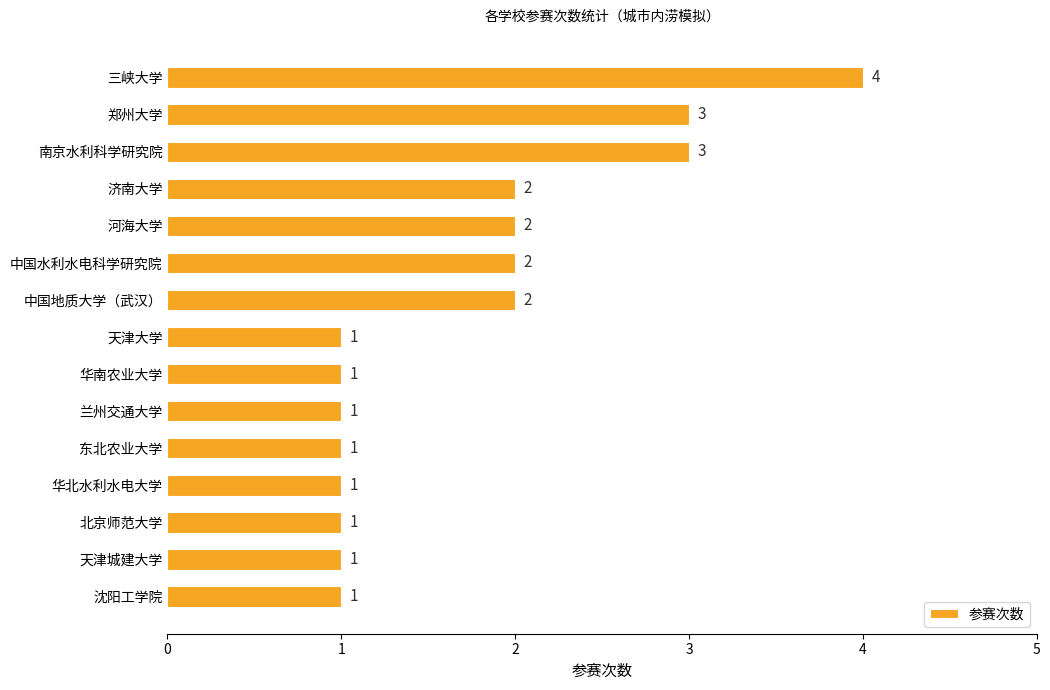

What is the difference between the maximum and second lowest values?

3